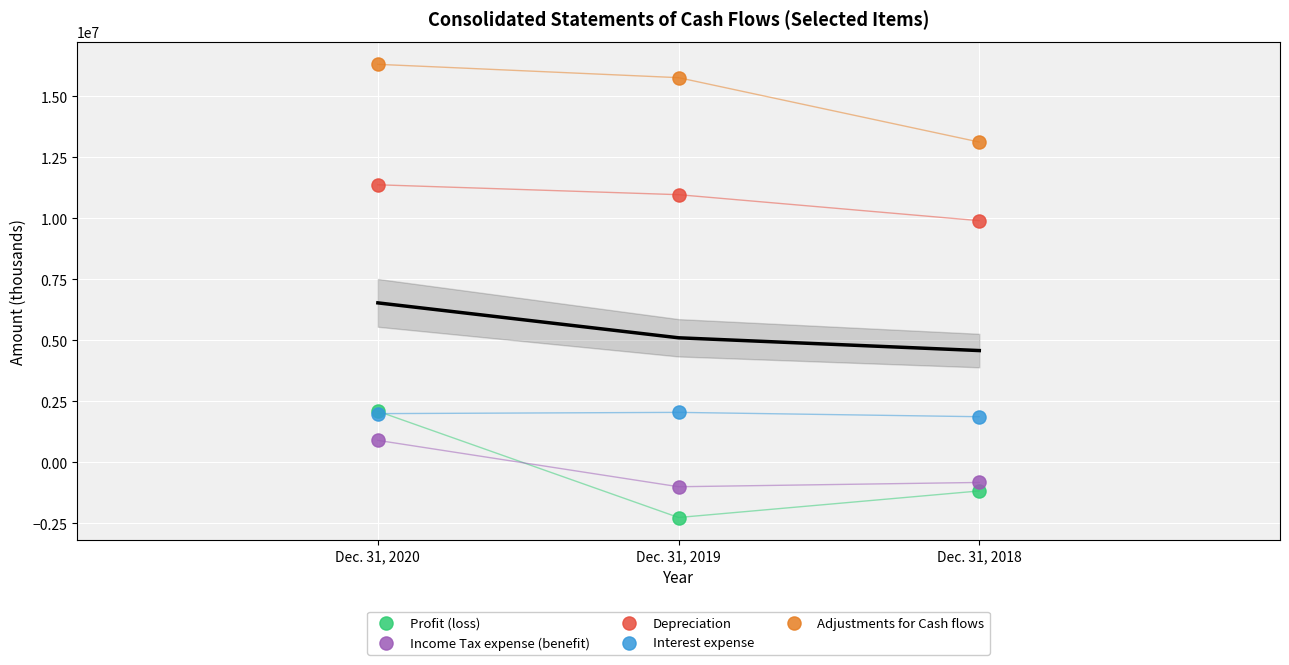

What are all the series names shown in the legend?

Profit (loss), Income Tax expense (benefit), Depreciation, Interest expense, Adjustments for Cash flows